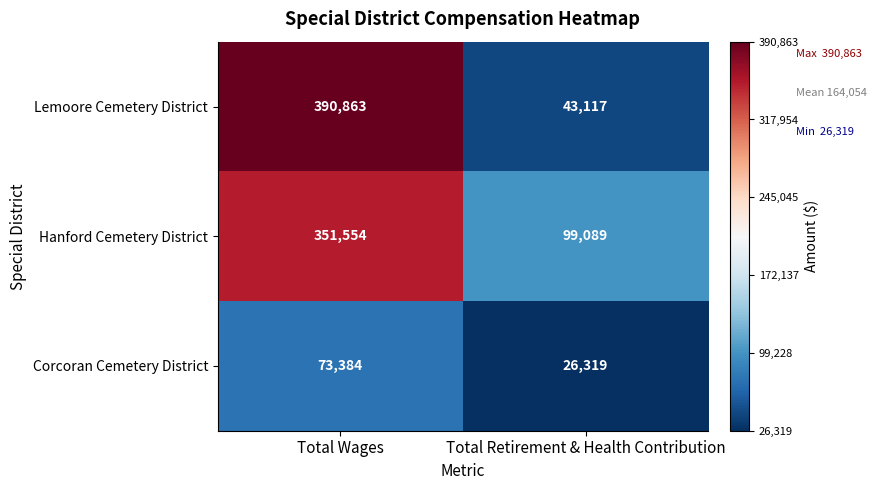

What is the total value across all series at Total Wages?

815801